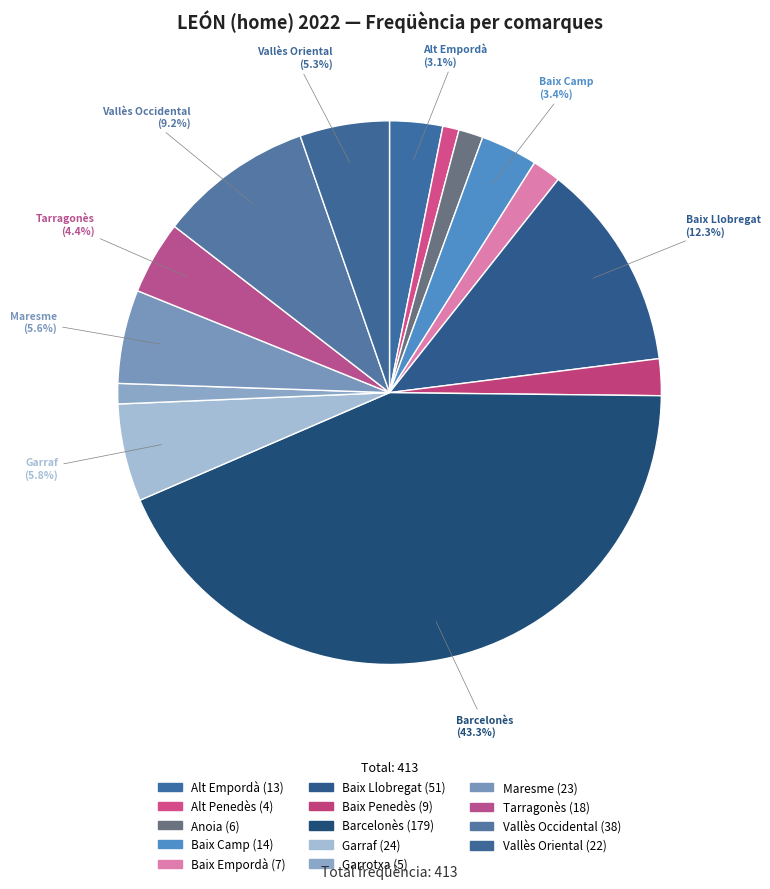

The Maresme slice represents 6% of the pie. True or false?

True